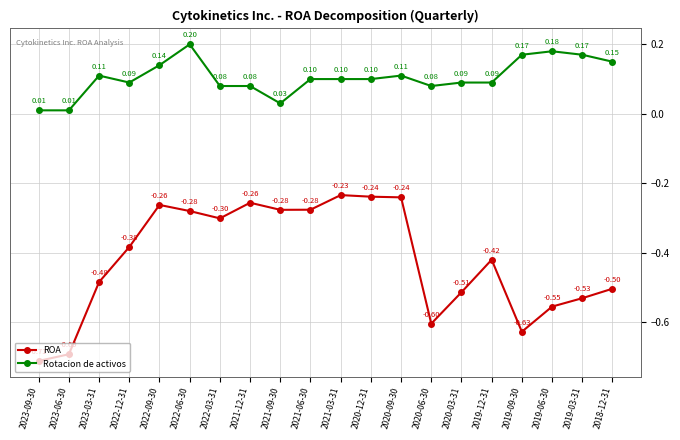

What is the sum of the ROA values at 2022-12-31 and 2018-12-31?

-0.9